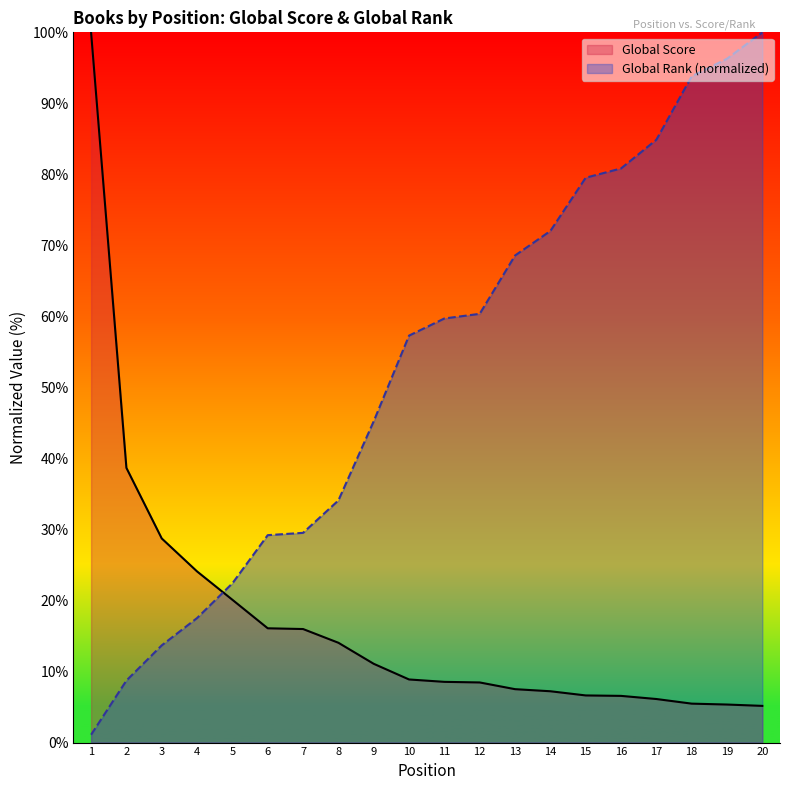

What is the approximate value of Global Rank at 8?

34.1